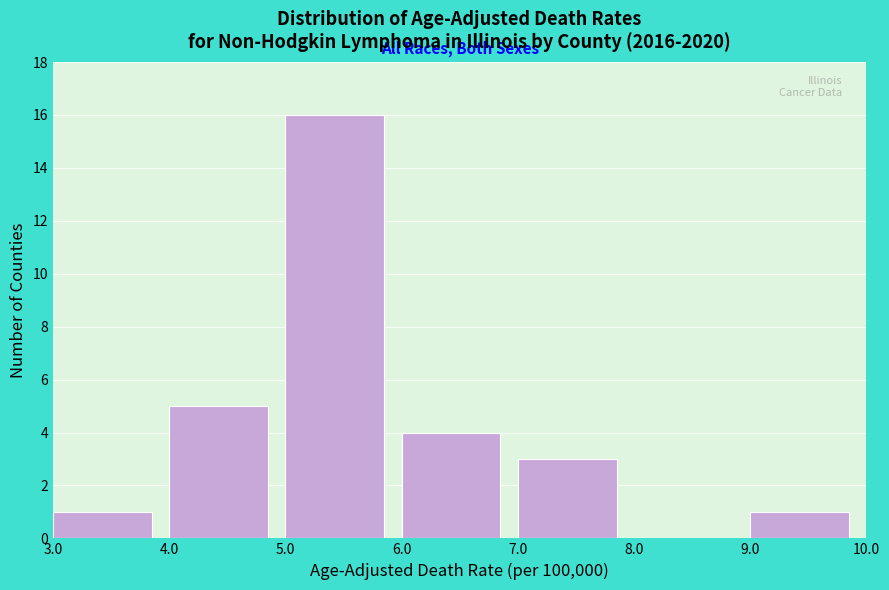

Reading left to right, transcribe this chart: for each bar, give the range it covers on the x-axis and its height. The values are not printed on the chart, so give them approximately, as read against the axis.

3.0 to 4.0: 1
4.0 to 5.0: 5
5.0 to 6.0: 16
6.0 to 7.0: 4
7.0 to 8.0: 3
8.0 to 9.0: 0
9.0 to 10.0: 1